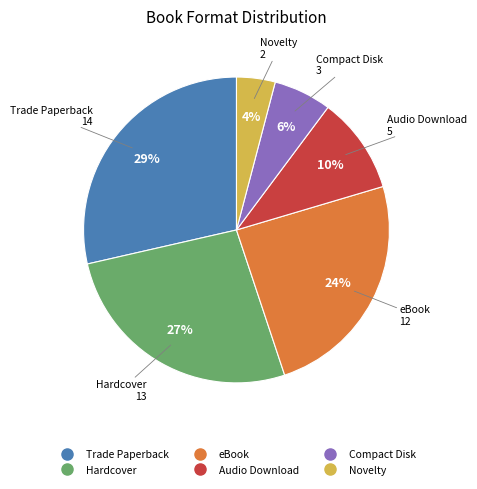

The eBook slice represents 39% of the pie. True or false?

False